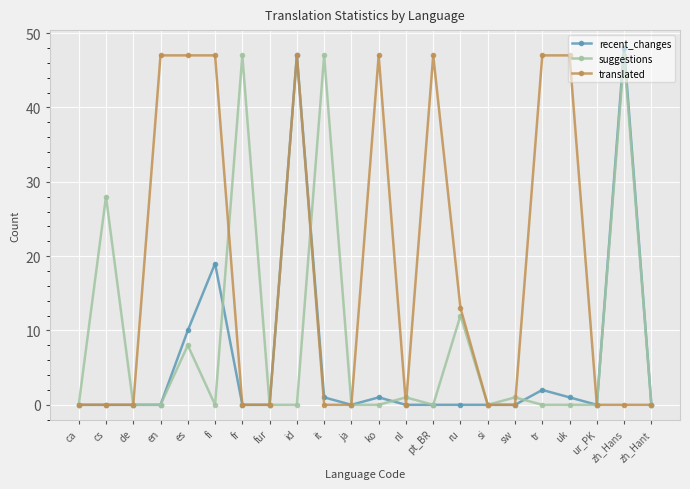

Which series has the widest spread of values?

recent_changes